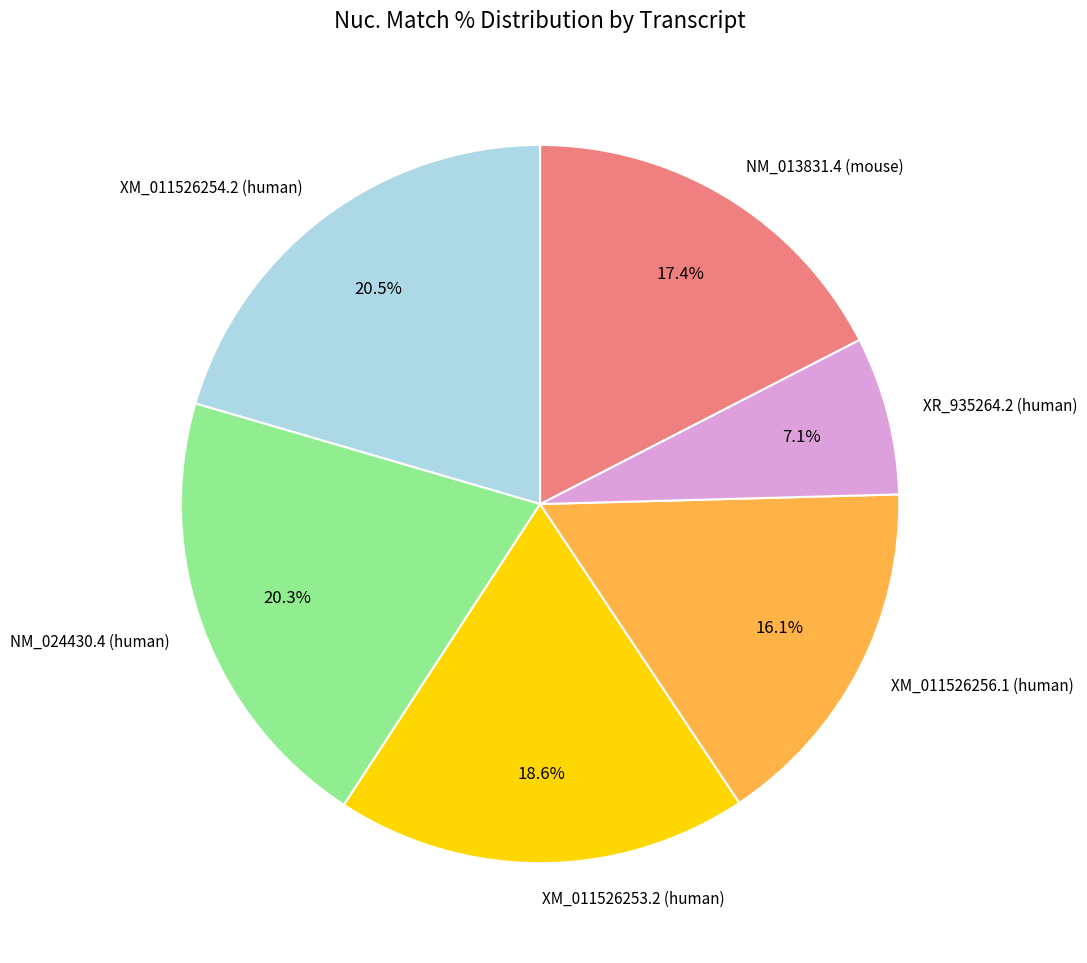

Approximately how many times larger is the value at XM_011526256.1 (human) compared to XR_935264.2 (human)?

2.3